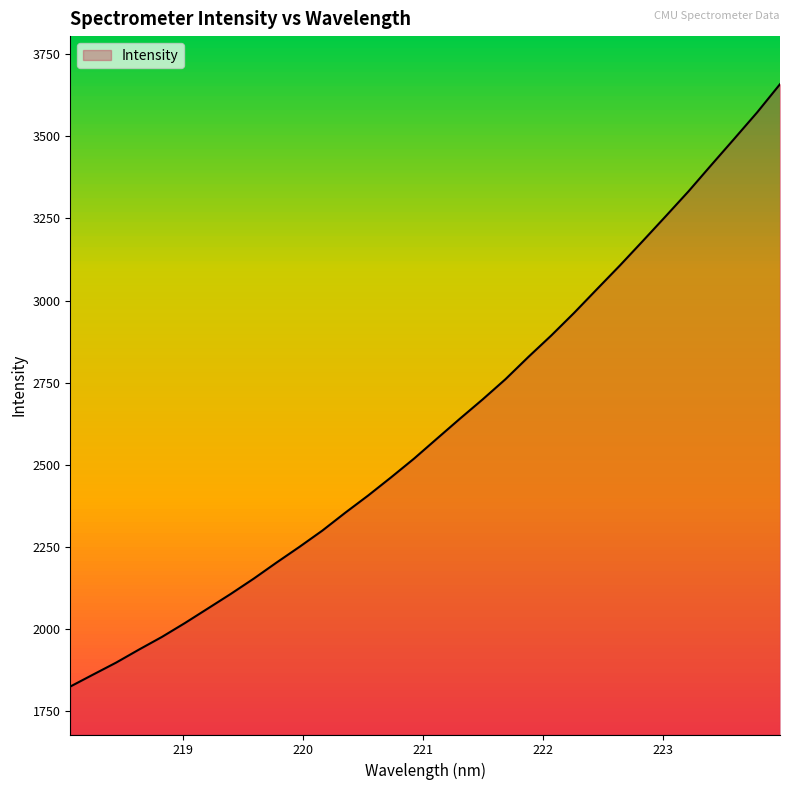

What is the minimum value shown in the chart?

1825.1